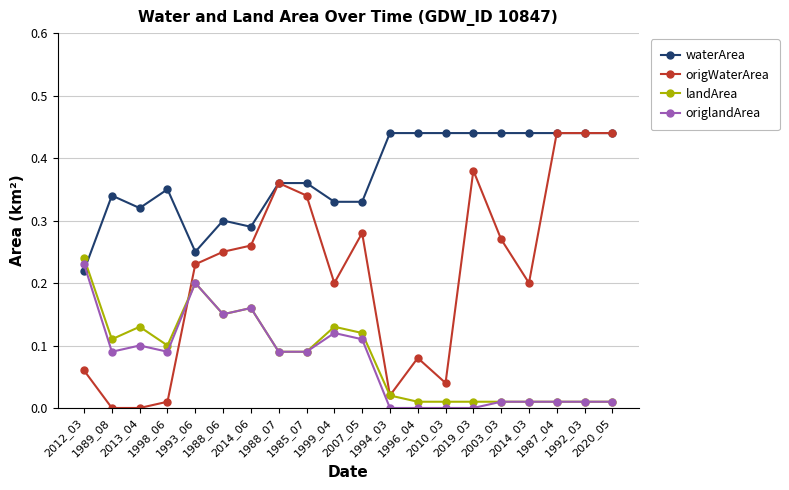

Which series has the widest spread of values?

origWaterArea